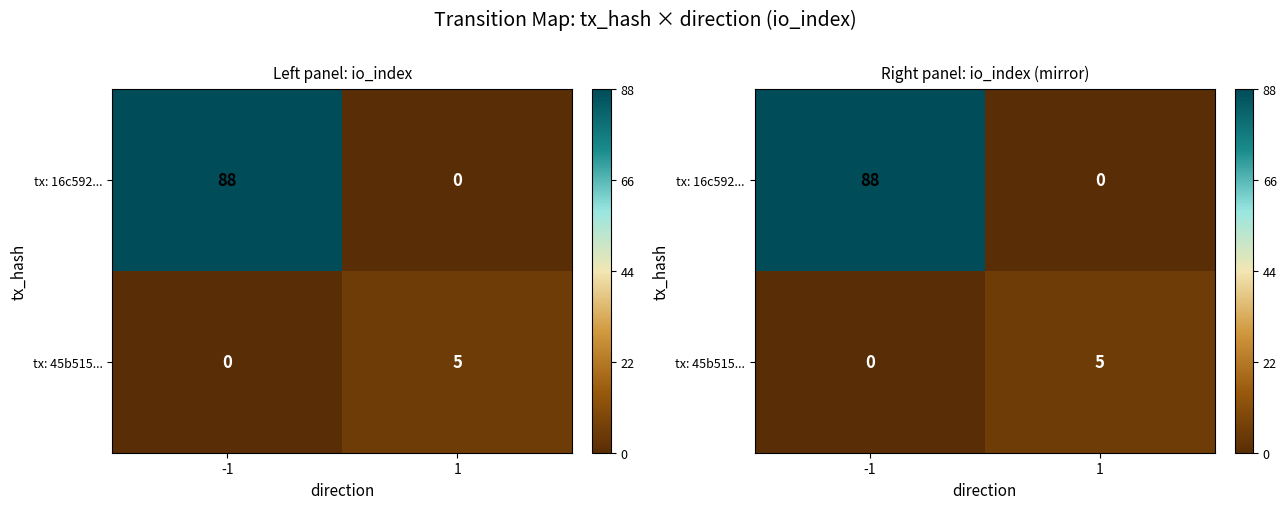

Which series has the widest spread of values?

tx: 16c592...